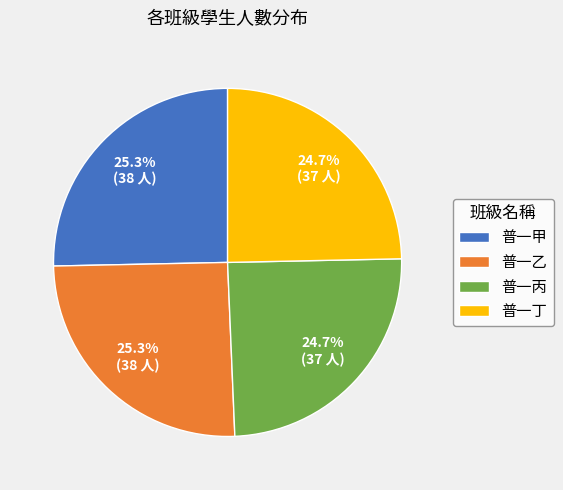

True or false: 普一甲 accounts for 11% of the total.

False